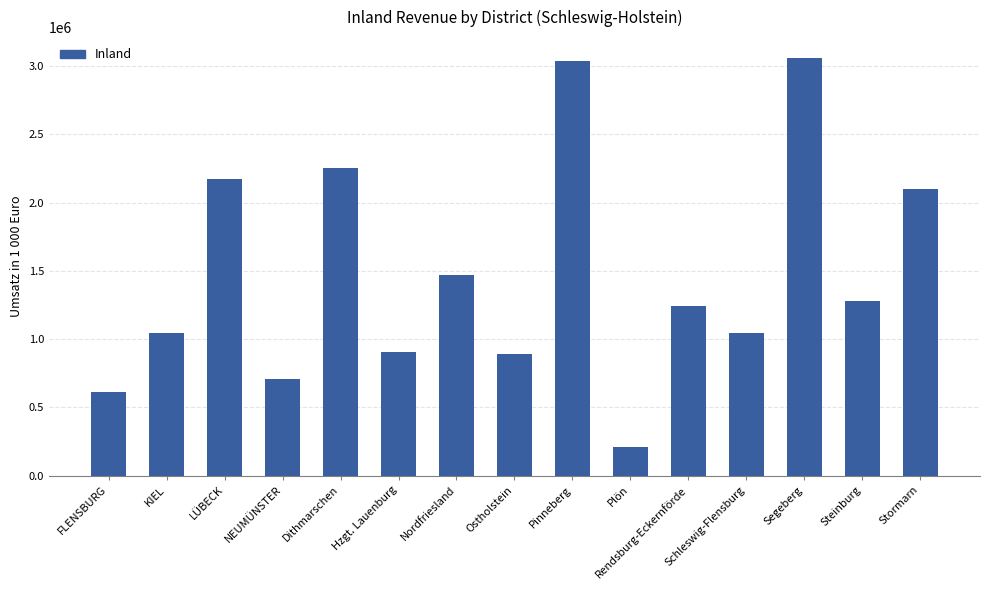

What position from the right is LÜBECK?

13